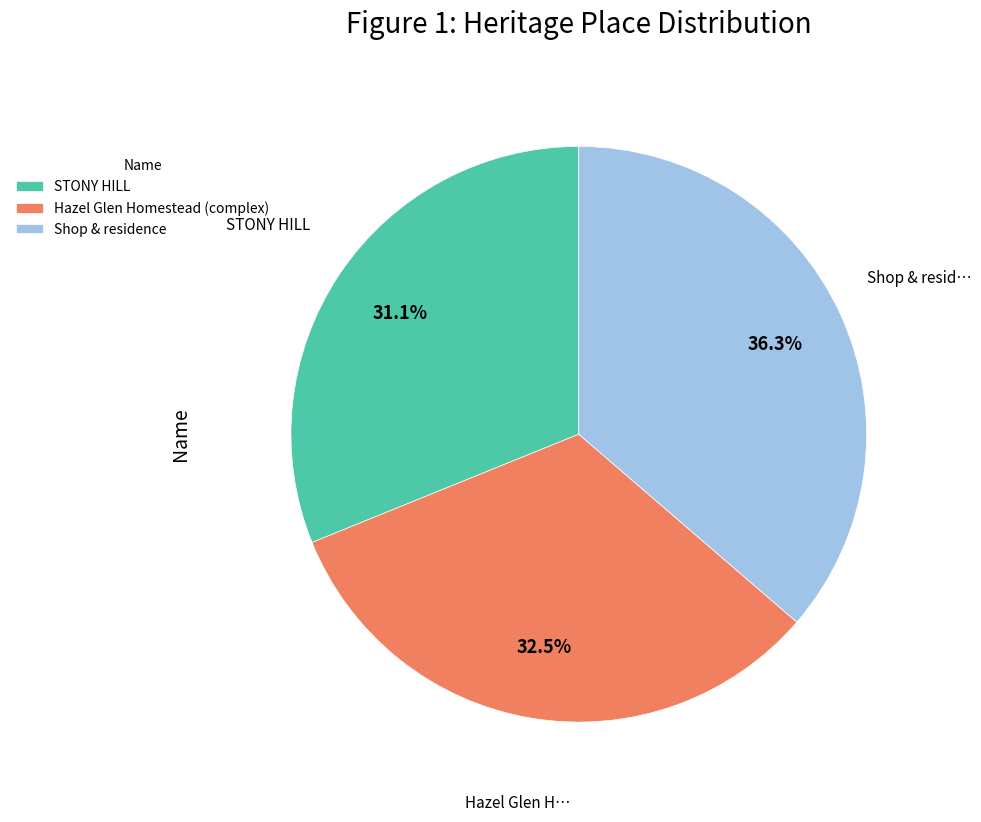

Rank the categories by value from lowest to highest.

STONY HILL, Hazel Glen Homestead (complex), Shop & residence